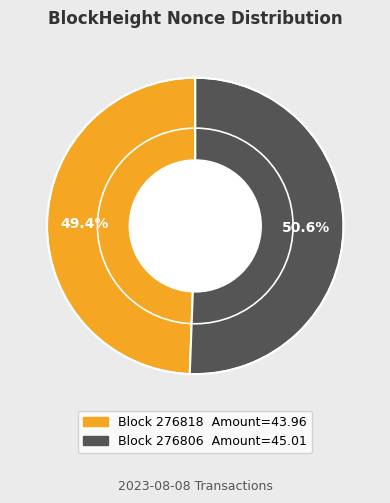

Is there a majority slice in this chart?

Yes